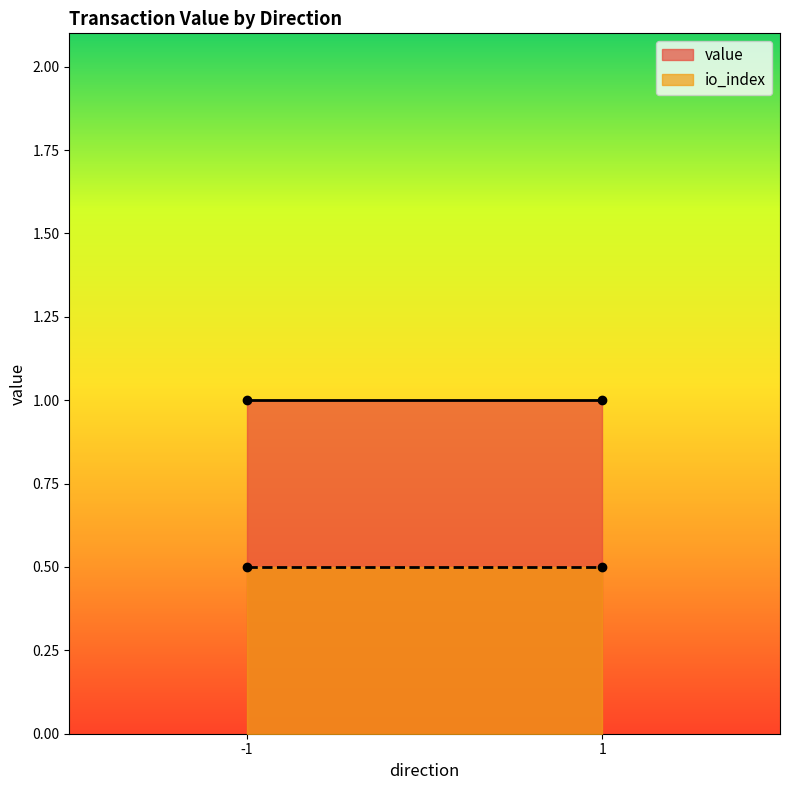

True or false: io_index and value intersect in this chart.

False